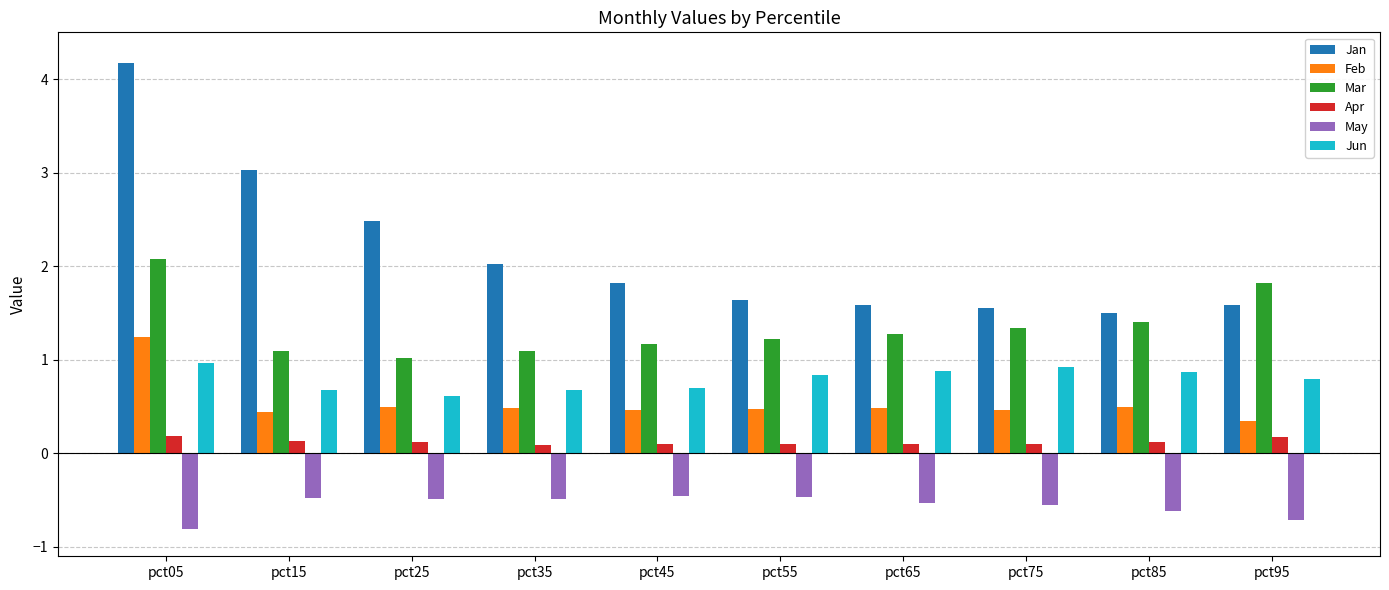

Between pct15 and pct75, which series saw the biggest shift?

Jan